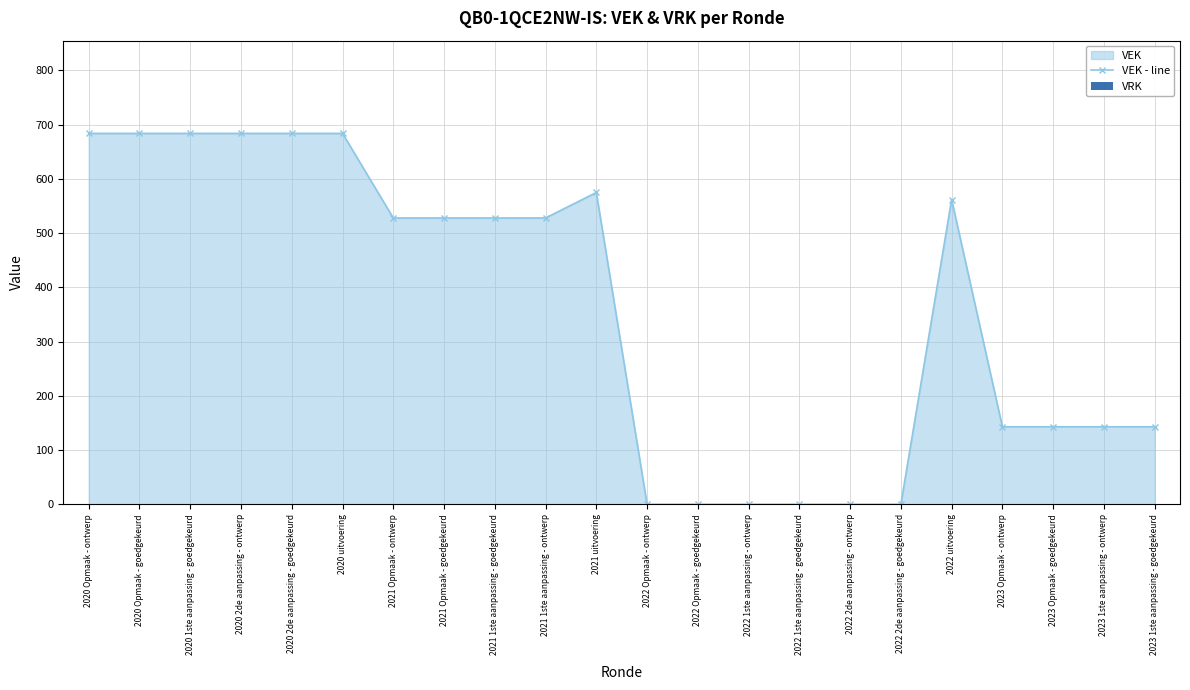

Reading right to left, extract all data points from this chart.

VEK - line: 143	143	143	143	562	0	0	0	0	0	0	575	528	528	528	528	684	684	684	684	684	684
VRK: 0	0	0	0	0	0	0	0	0	0	0	0	0	0	0	0	0	0	0	0	0	0